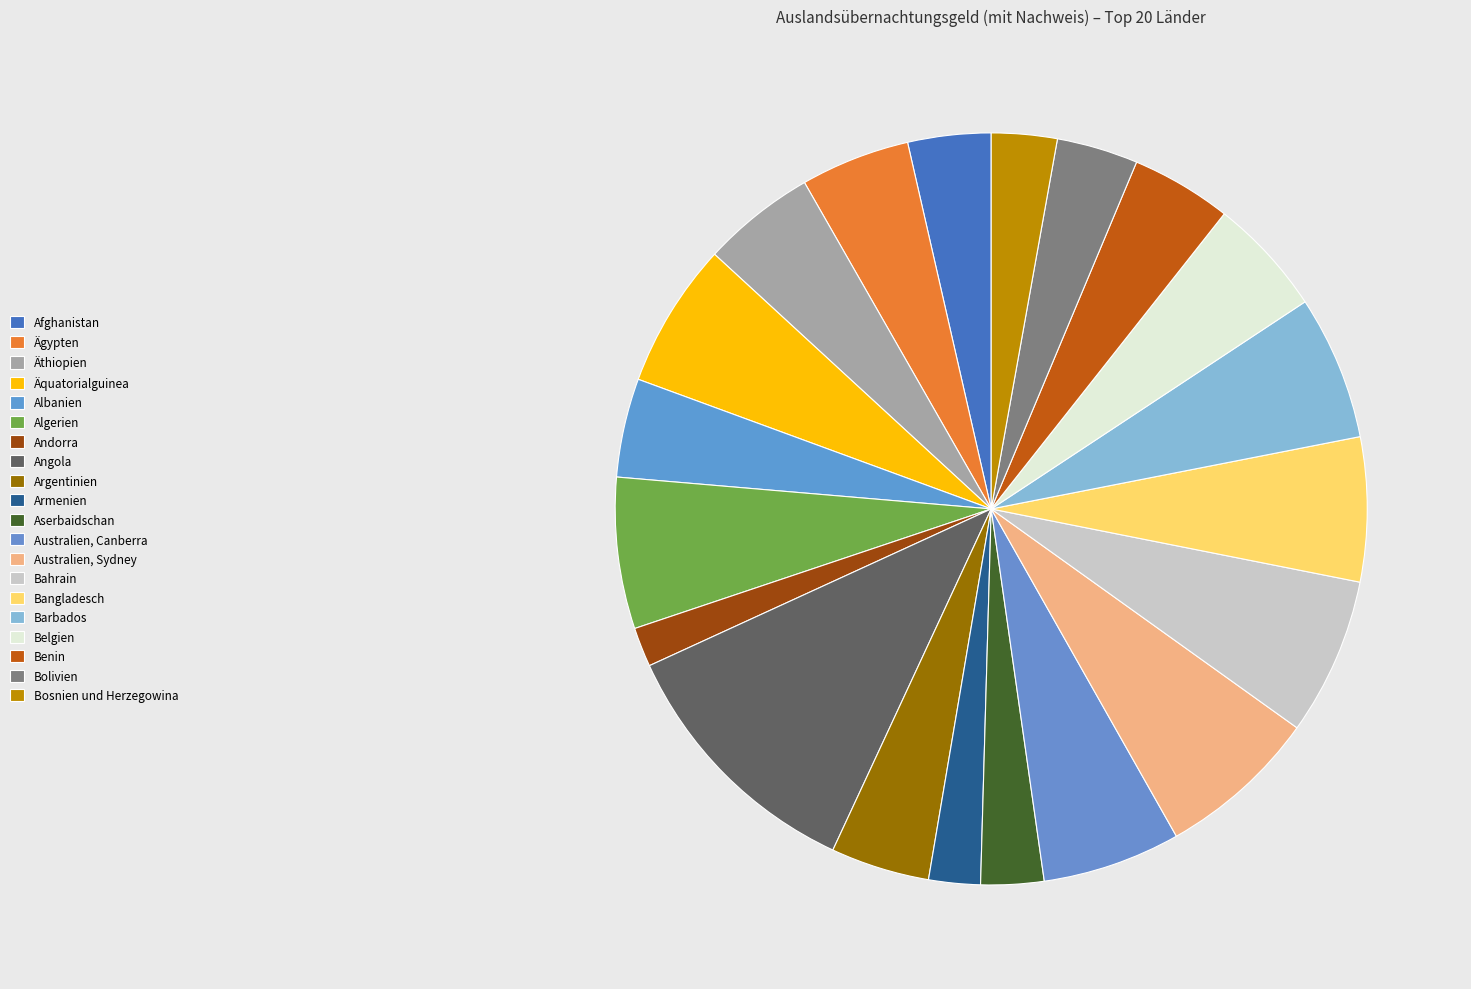

Is the sum of Andorra and Äthiopien greater than half?

No